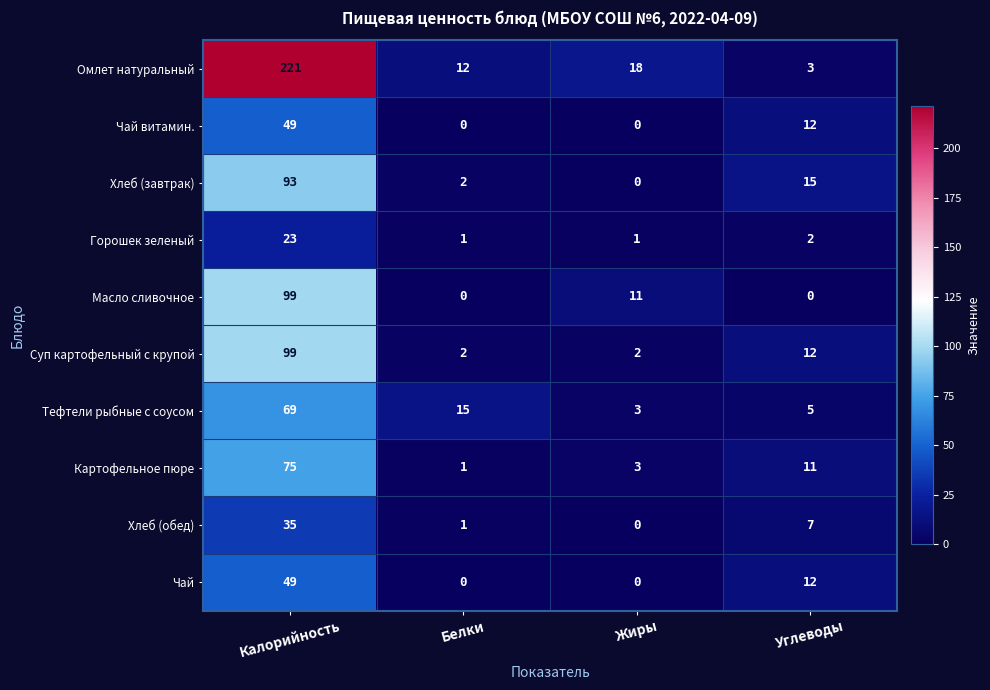

At which label is Тефтели рыбные с соусом closest to 36?

Белки